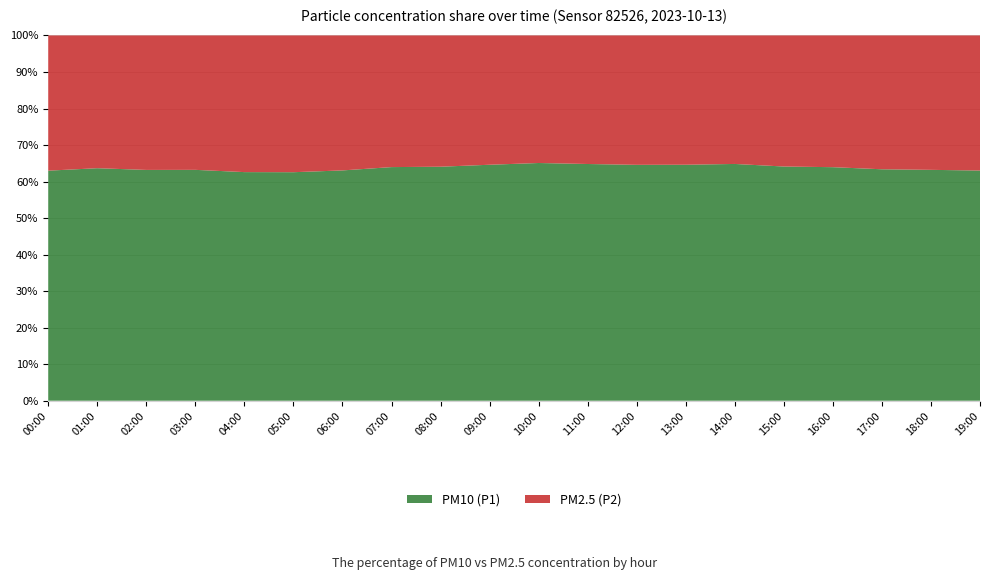

Is it true that PM10 (P1) equals 63.2 at 03:00?

True